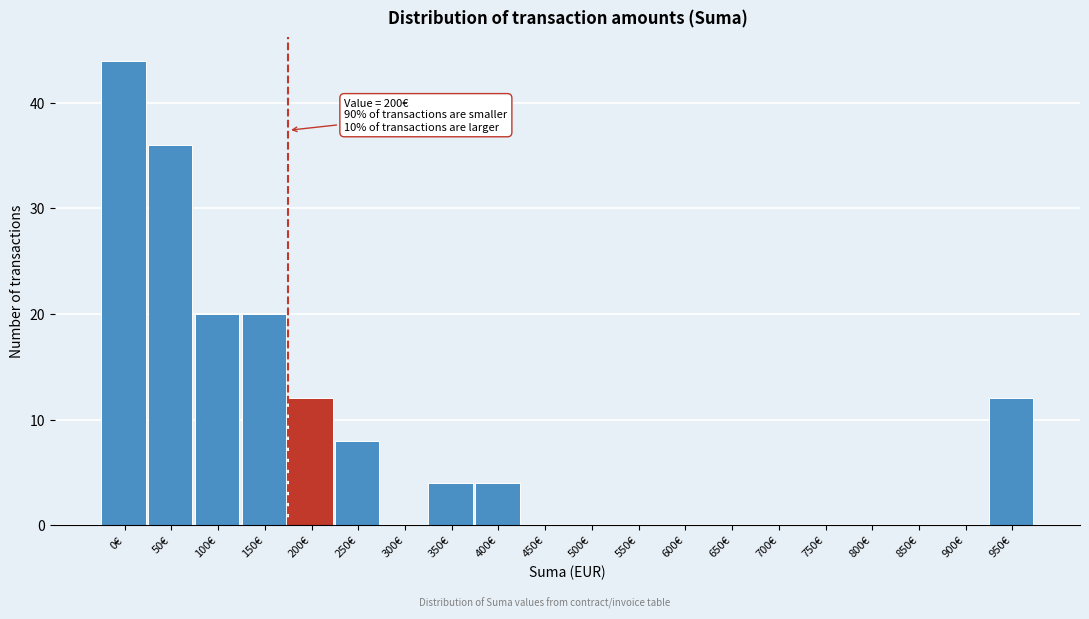

Reading left to right, extract all data points from this chart.

0€=44	50€=36	100€=20	150€=20	200€=12	250€=8	300€=0	350€=4	400€=4	450€=0	500€=0	550€=0	600€=0	650€=0	700€=0	750€=0	800€=0	850€=0	900€=0	950€=12